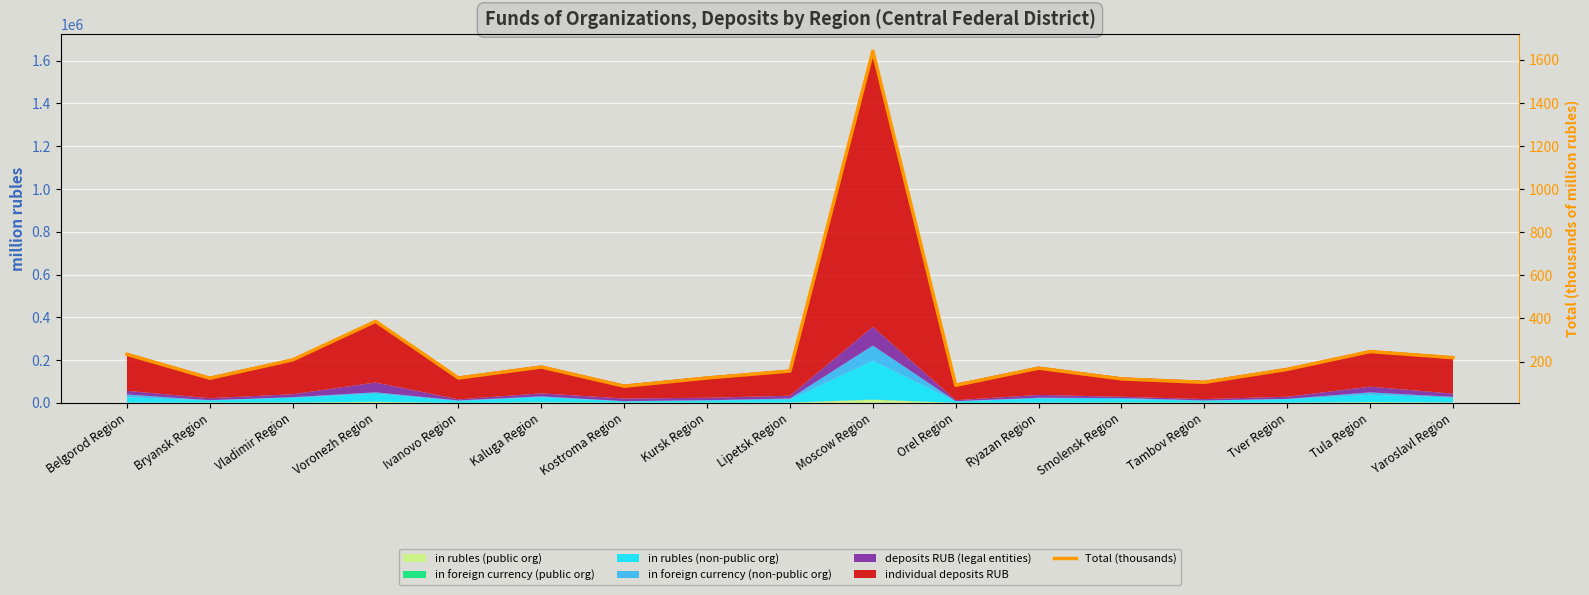

List the labels in order of value, smallest first.

Kostroma Region, Orel Region, Tambov Region, Smolensk Region, Bryansk Region, Ivanovo Region, Kursk Region, Lipetsk Region, Tver Region, Ryazan Region, Kaluga Region, Vladimir Region, Yaroslavl Region, Belgorod Region, Tula Region, Voronezh Region, Moscow Region